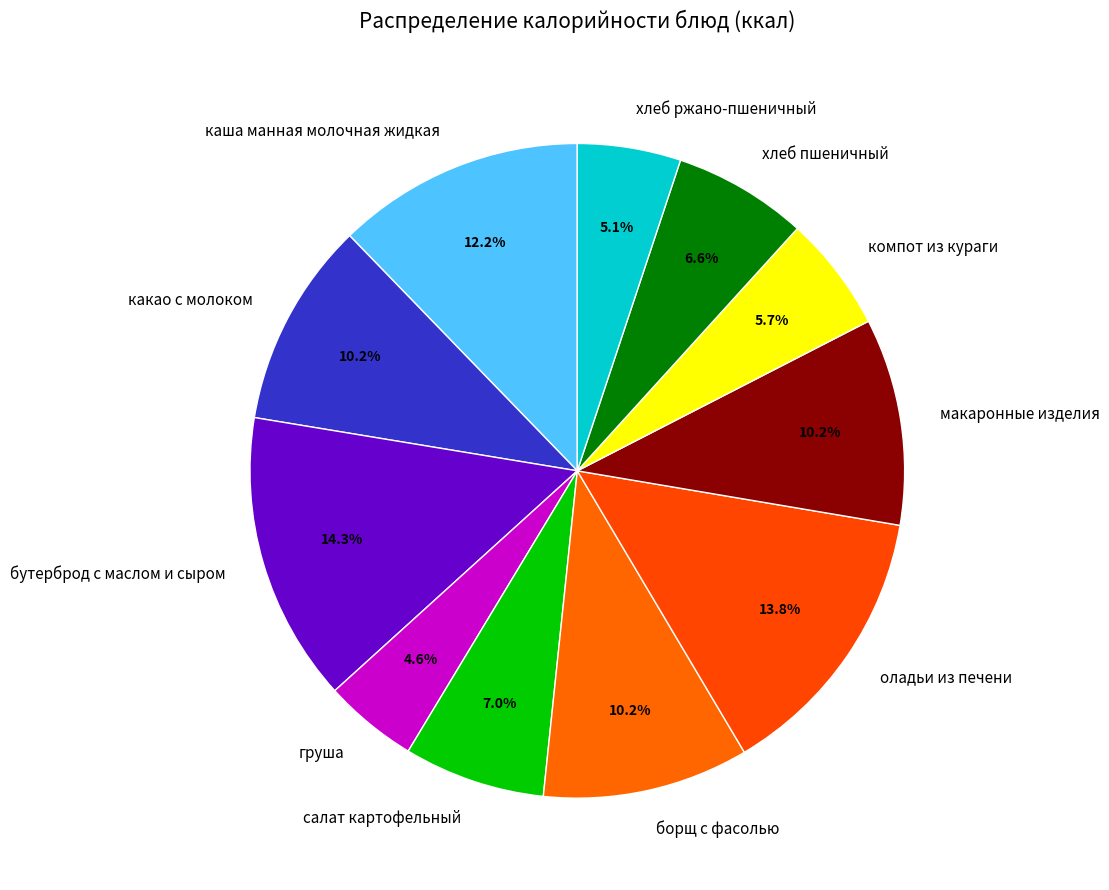

The борщ с фасолью slice represents 24% of the pie. True or false?

False